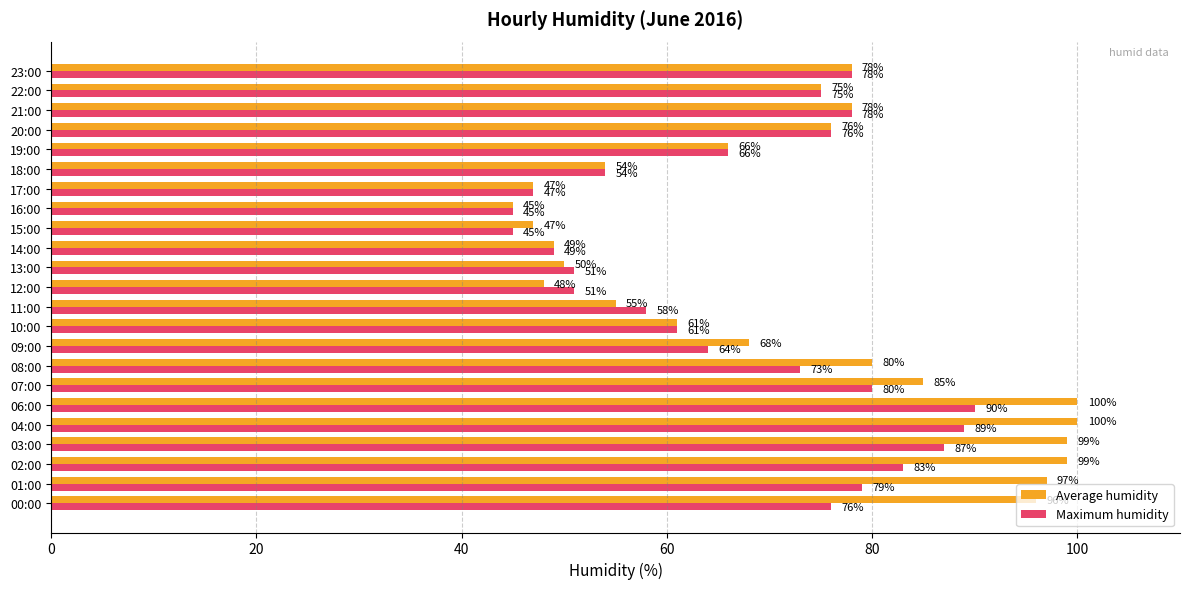

How many data points in Average humidity are less than 75?

11